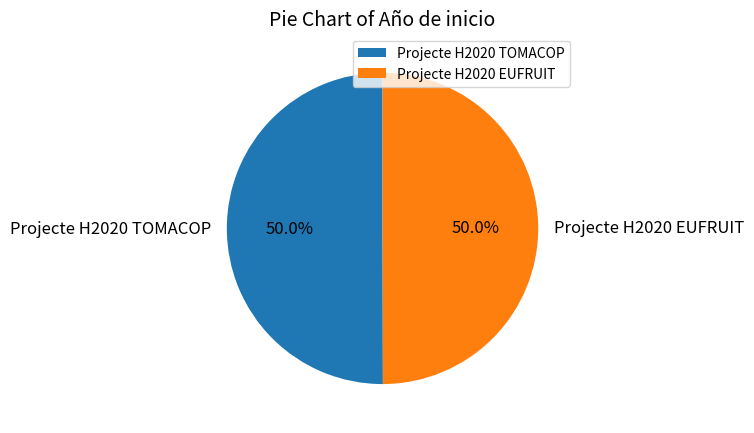

To the nearest percent, what is the combined percentage of Projecte H2020 EUFRUIT and Projecte H2020 TOMACOP?

100%